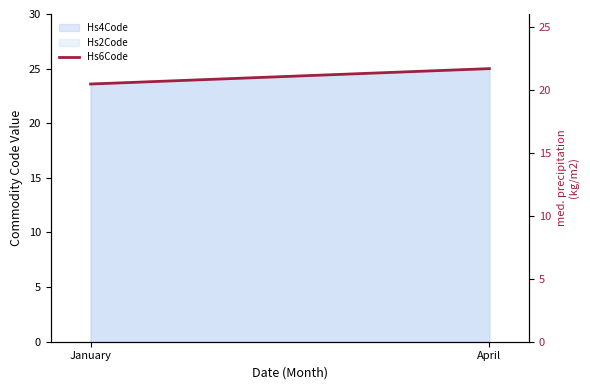

List the labels in order of value, smallest first.

January, April